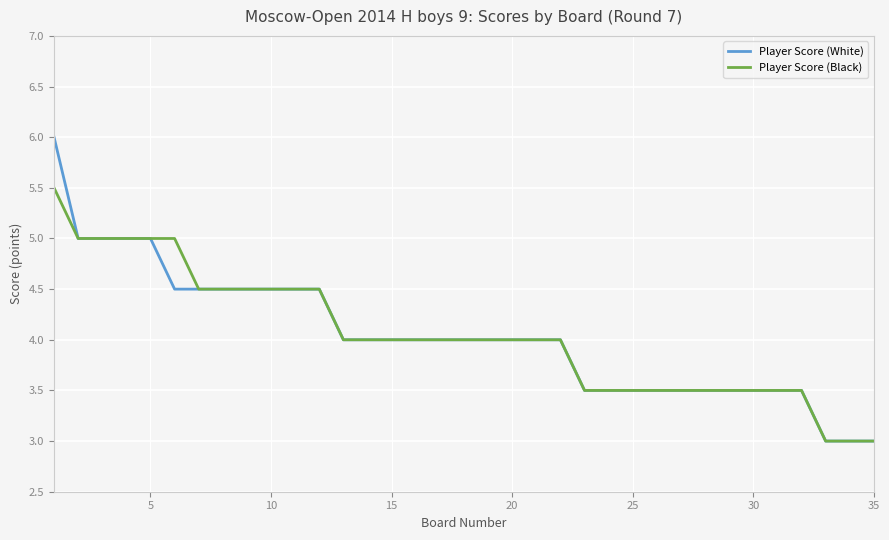

Does the chart display data point markers on the line(s)?

No